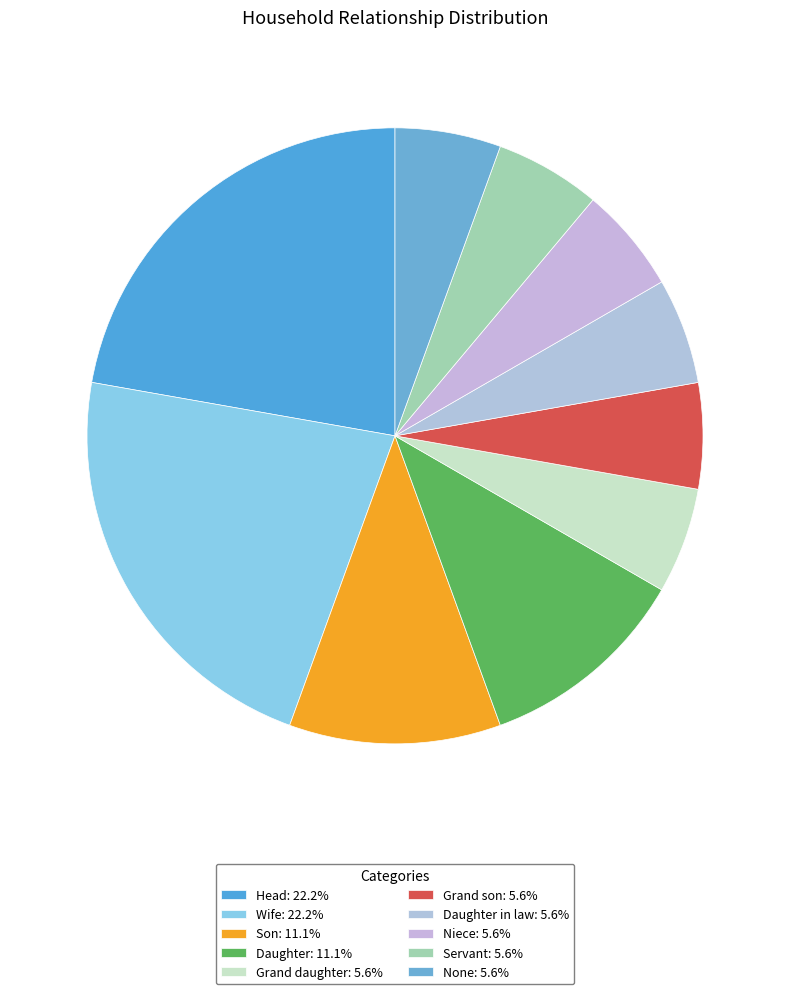

What is the smallest slice in the pie chart?

Grand daughter